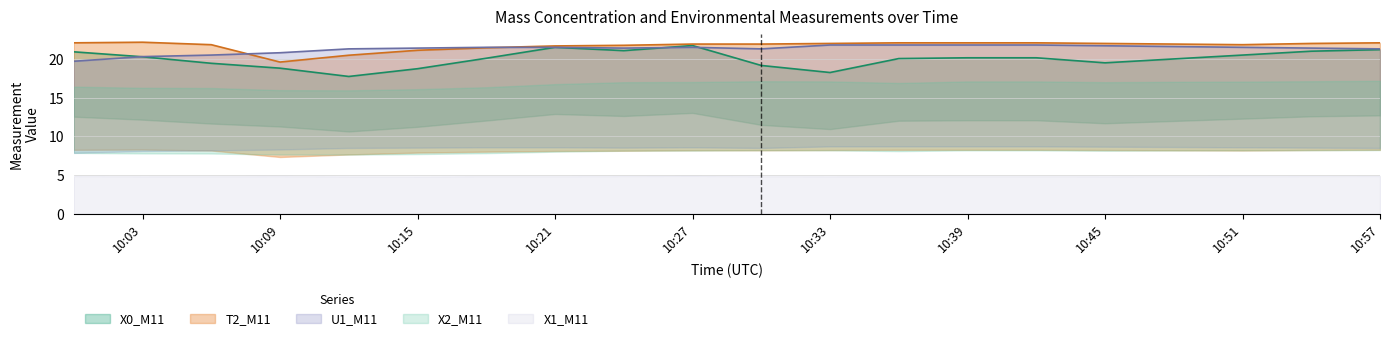

Between which two adjacent categories do T2_M11 and U1_M11 first intersect?

2023-09-29 10:06 and 2023-09-29 10:09